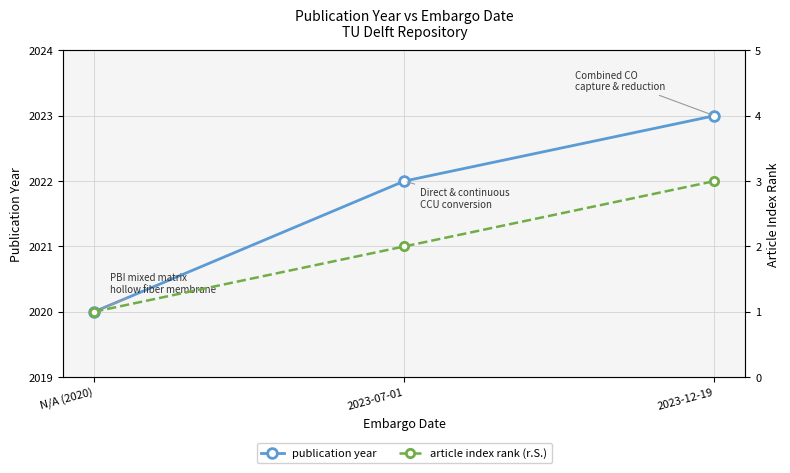

Which category has the highest value in the publication year series?

2023-12-19